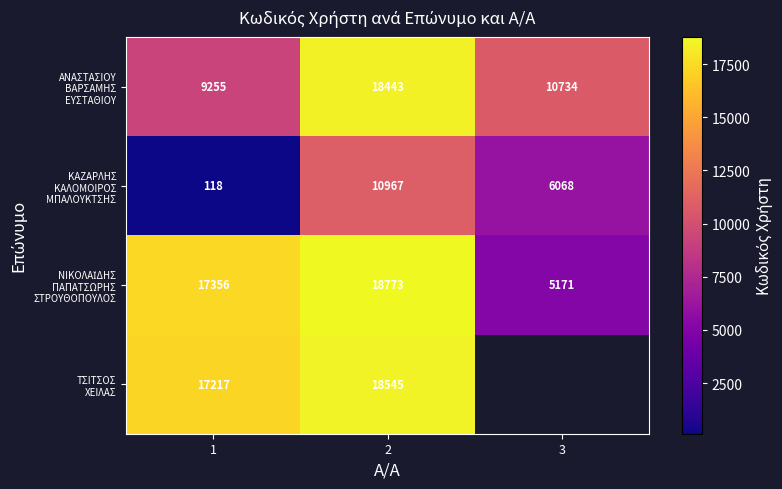

What is the difference between the highest and lowest values at 2?

7806